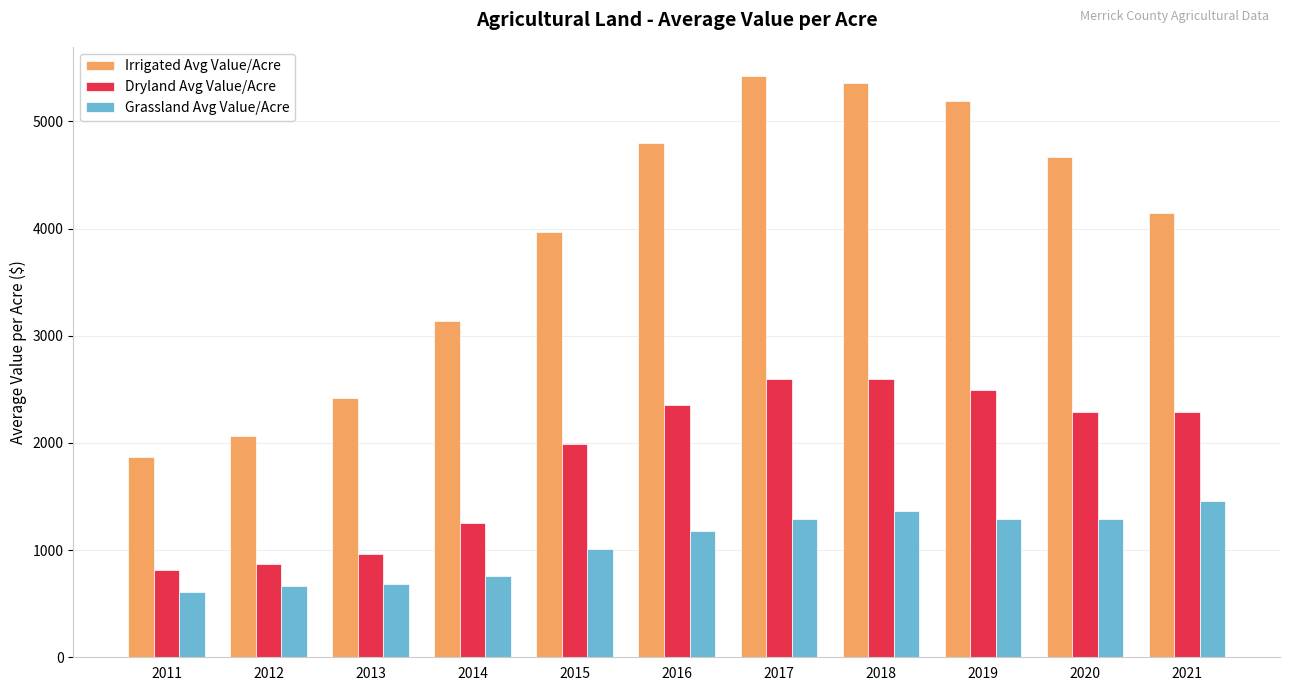

The Dryland Avg Value/Acre series shows 1266.3 at 2018. True or false?

False